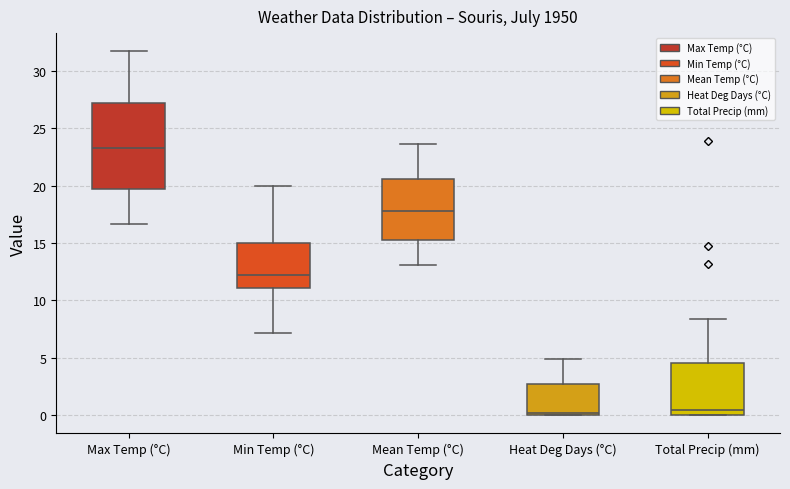

Which box is the tallest, from its lower edge to its upper edge?

Max Temp (°C)